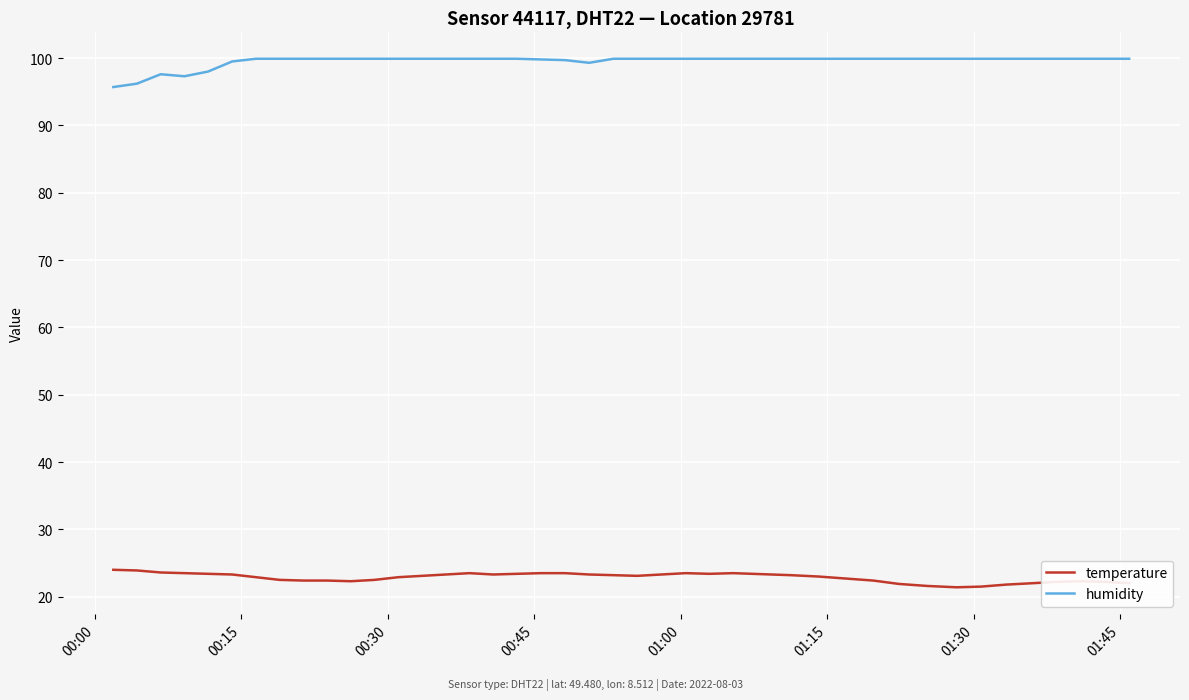

Which series has the largest total across all categories?

humidity